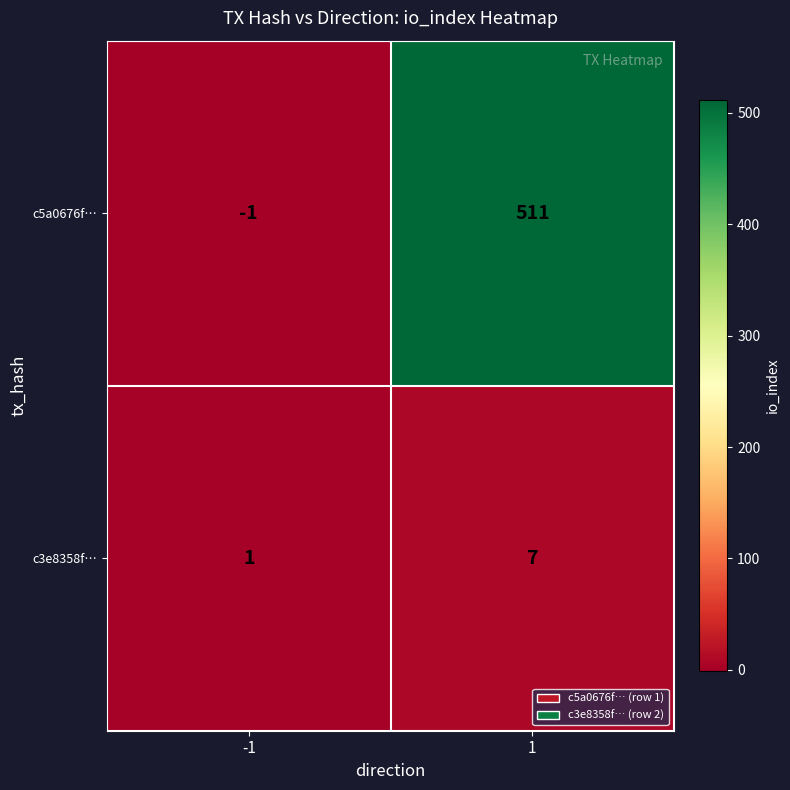

Count the number of categories in the chart.

2